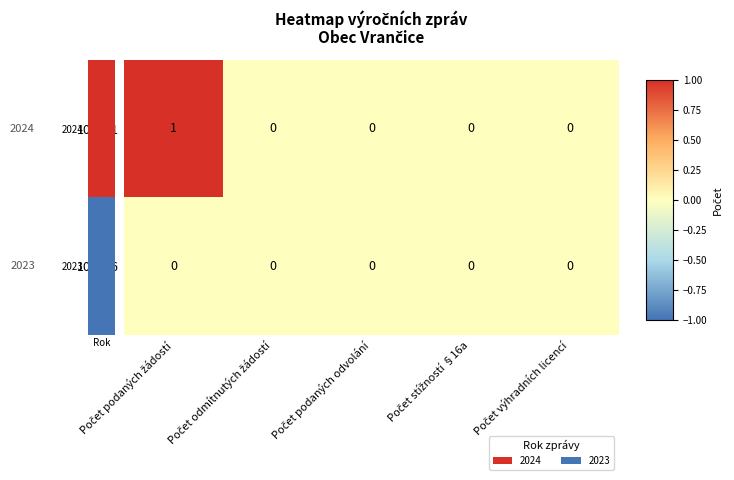

Which series has the widest spread of values?

103651